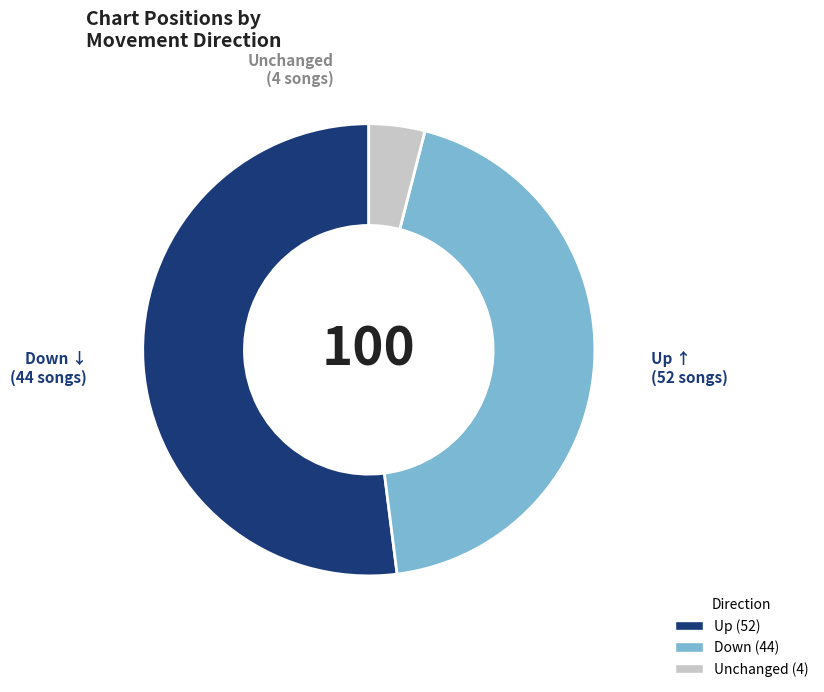

Is there any slice that represents more than half of the pie?

Yes